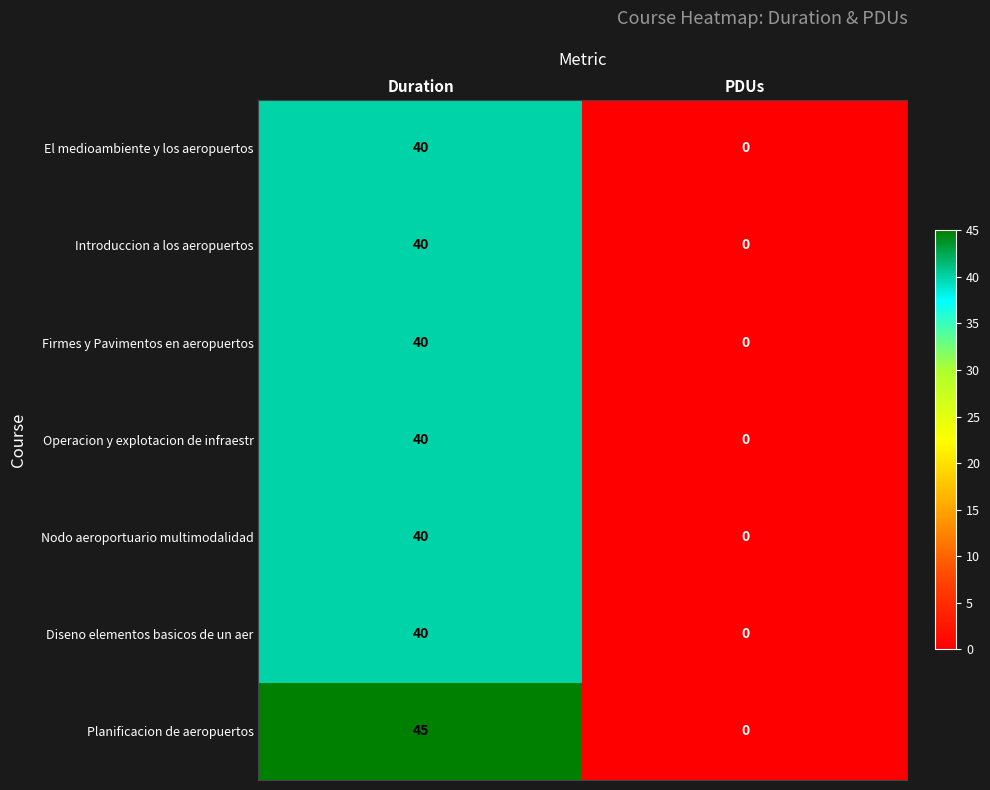

Where is Planificacion de aeropuertos nearest to the value 22?

PDUs